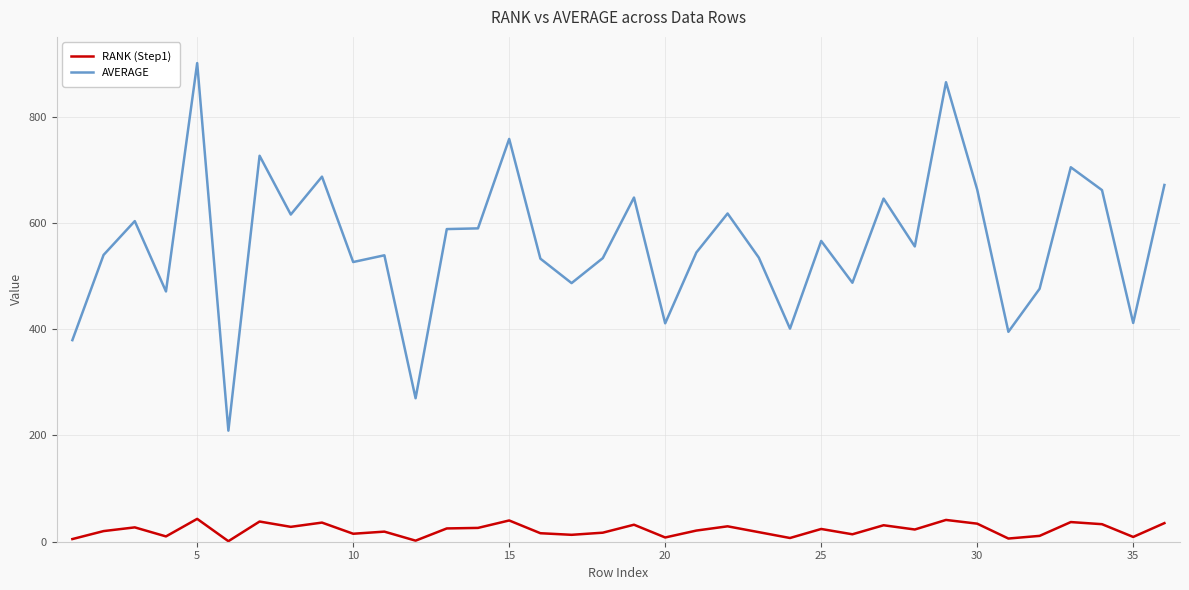

Which series has the largest total across all categories?

AVERAGE